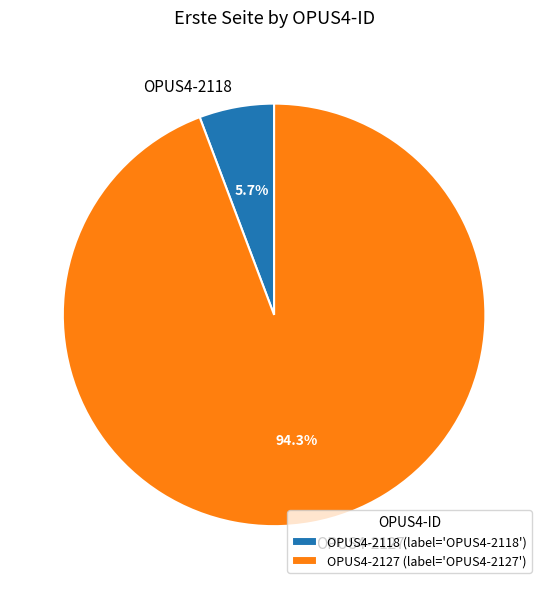

True or false: OPUS4-2118 accounts for 1% of the total.

False